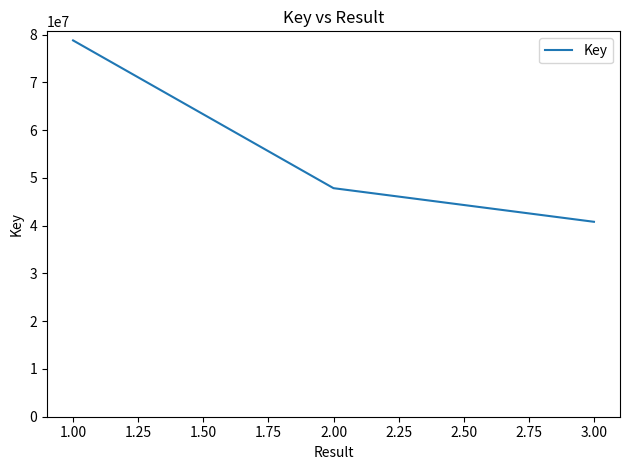

Which has a higher value, 1.00 or 1.00?

1.00